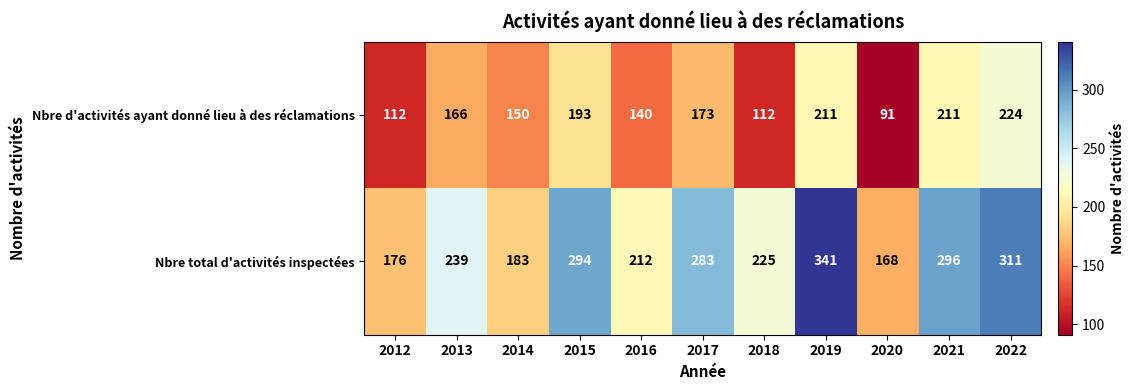

Which series changed the most between 2018 and 2022?

Nbre d'activités ayant donné lieu à des réclamations